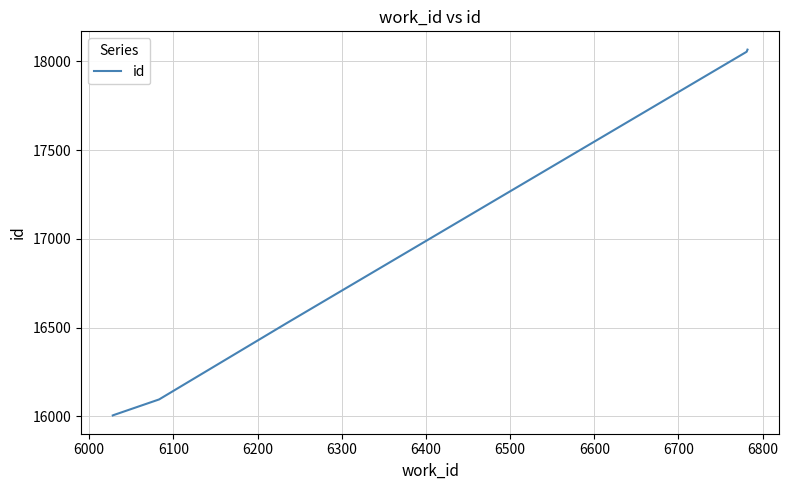

What is the greatest value displayed?

18066